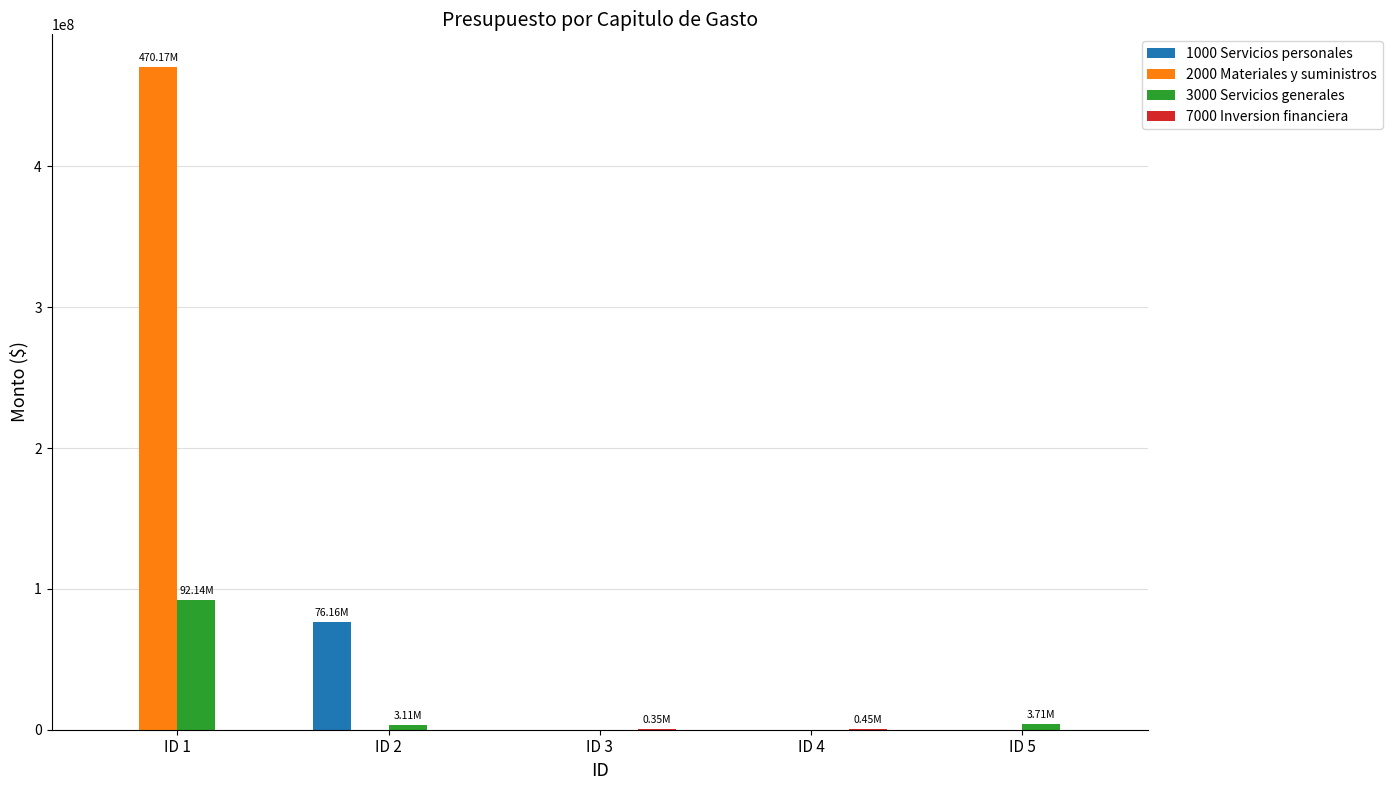

How many data points does each series have?

5